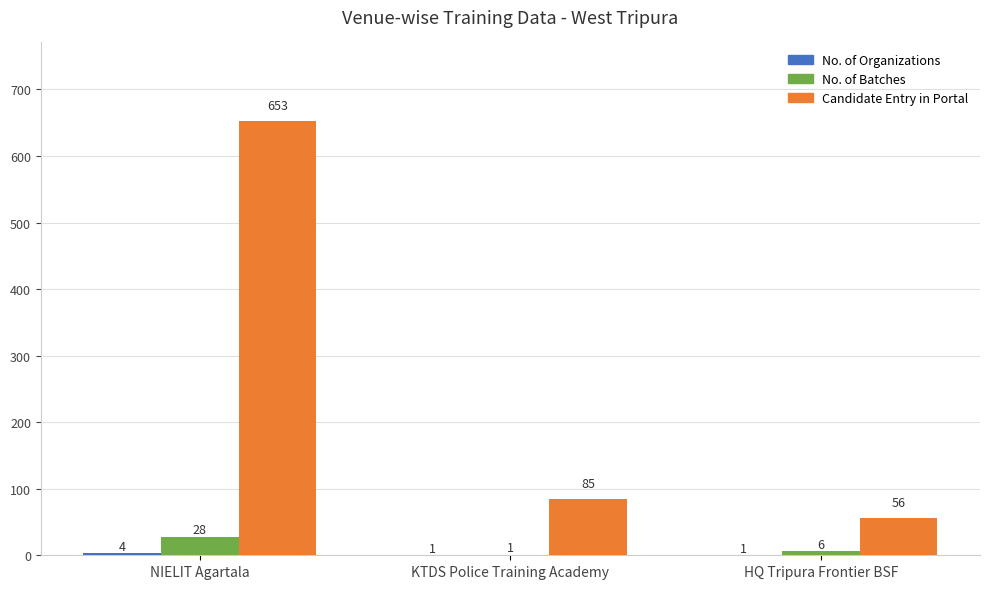

Which series has the largest total across all categories?

Candidate Entry in Portal